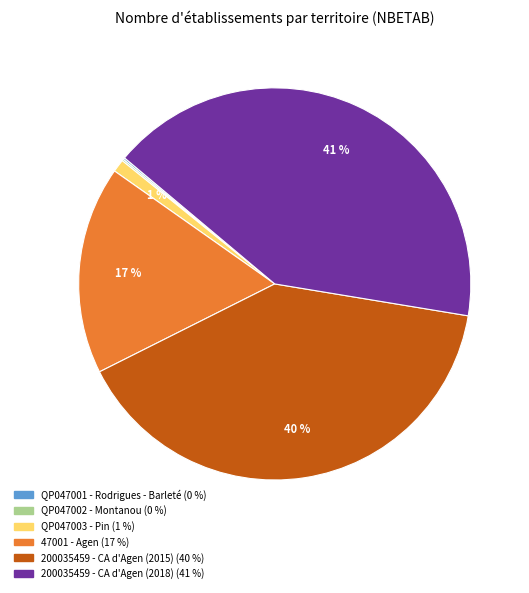

Does any single category account for the majority?

No